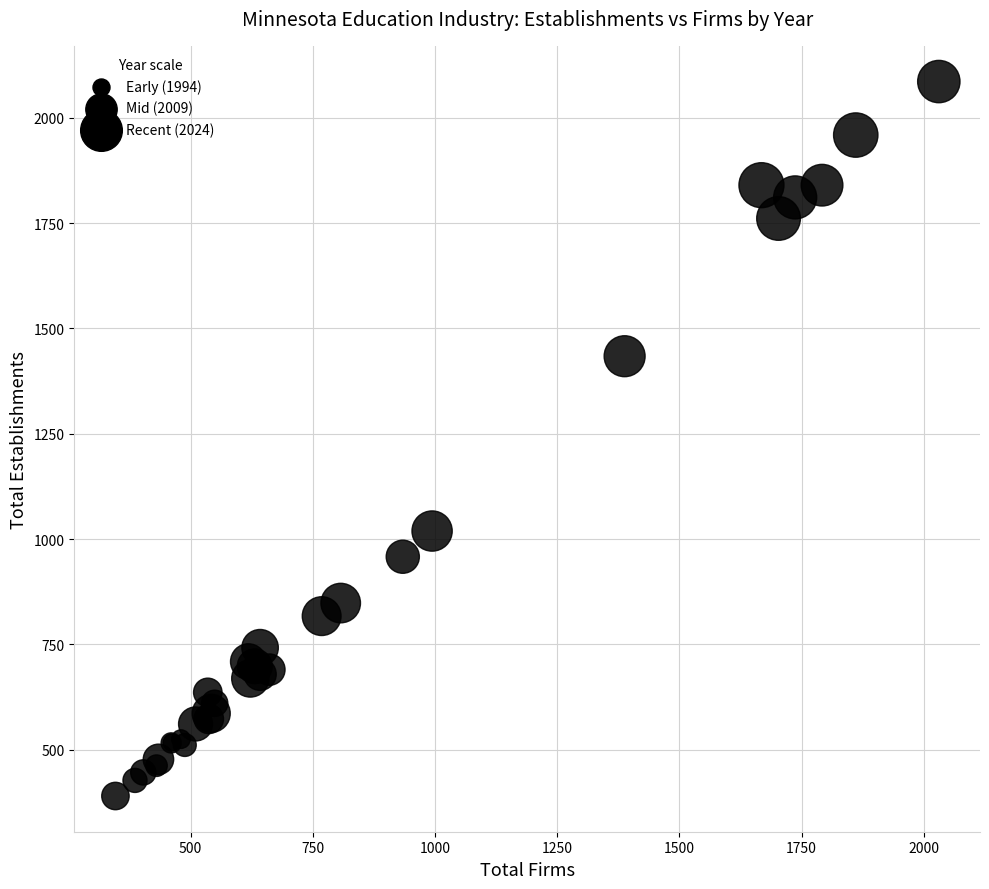

What Y value in the scatter plot is closest to 1238?

1434